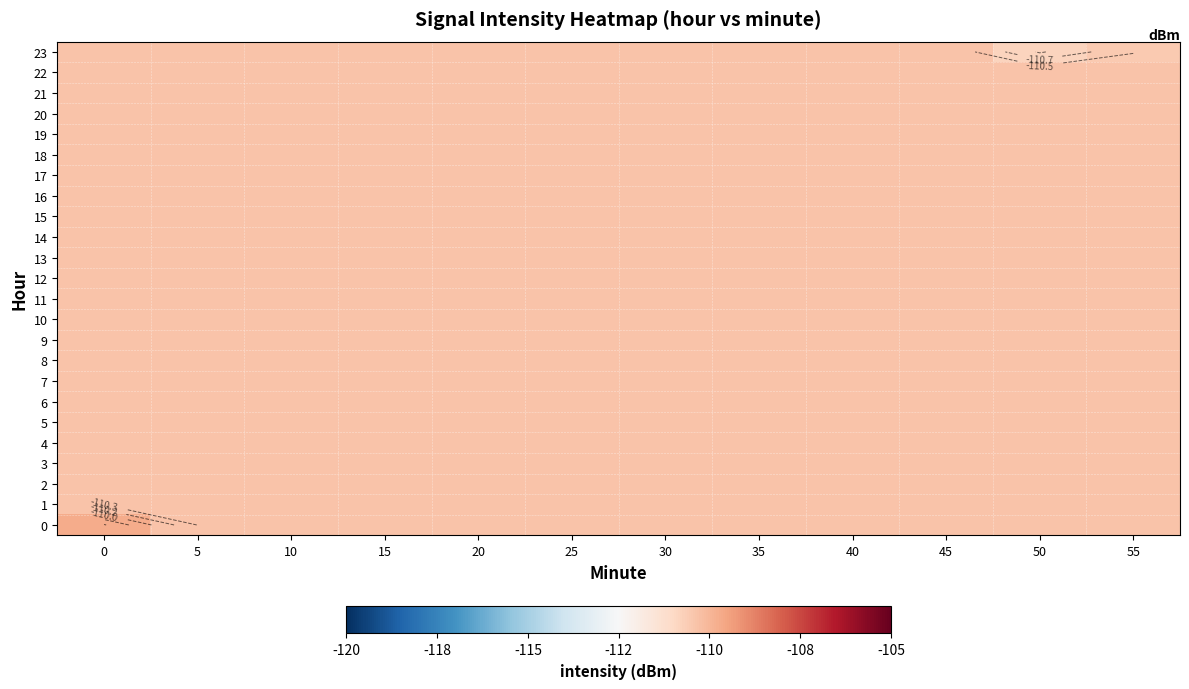

Rank the series by their maximum value, from lowest to highest.

1, 2, 3, 4, 5, 6, 7, 8, 9, 10, 11, 12, 13, 14, 15, 16, 17, 18, 19, 20, 21, 22, 23, 0